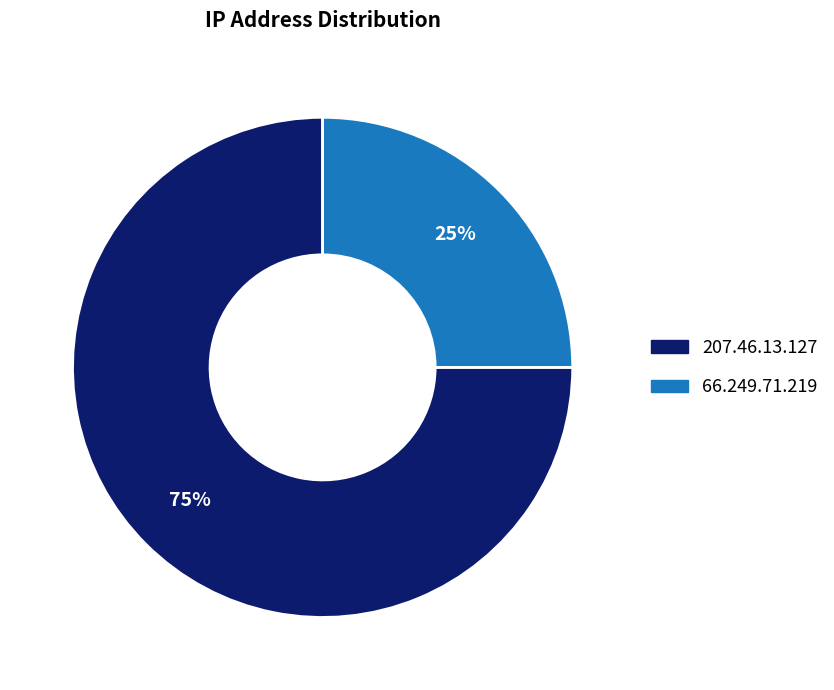

Is there a majority slice in this chart?

Yes